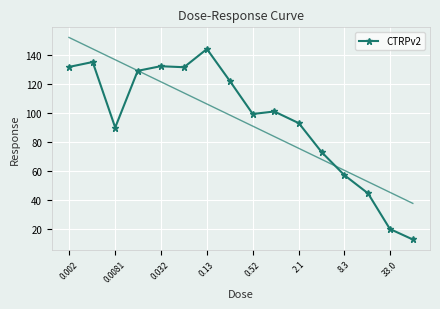

At which category does CTRPv2 reach its first local valley?

0.0081